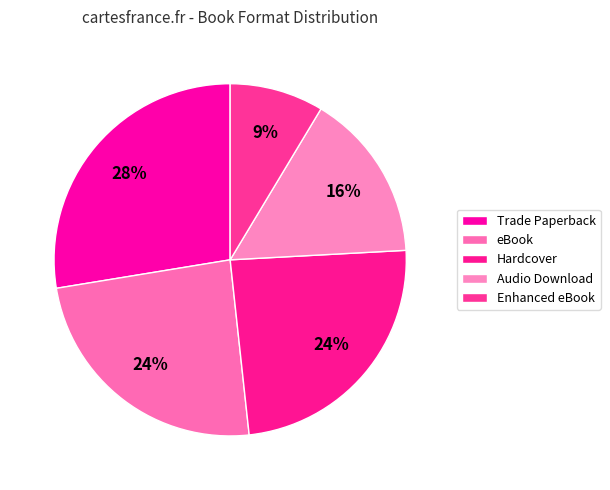

Which category has the smallest portion of the pie?

Enhanced eBook